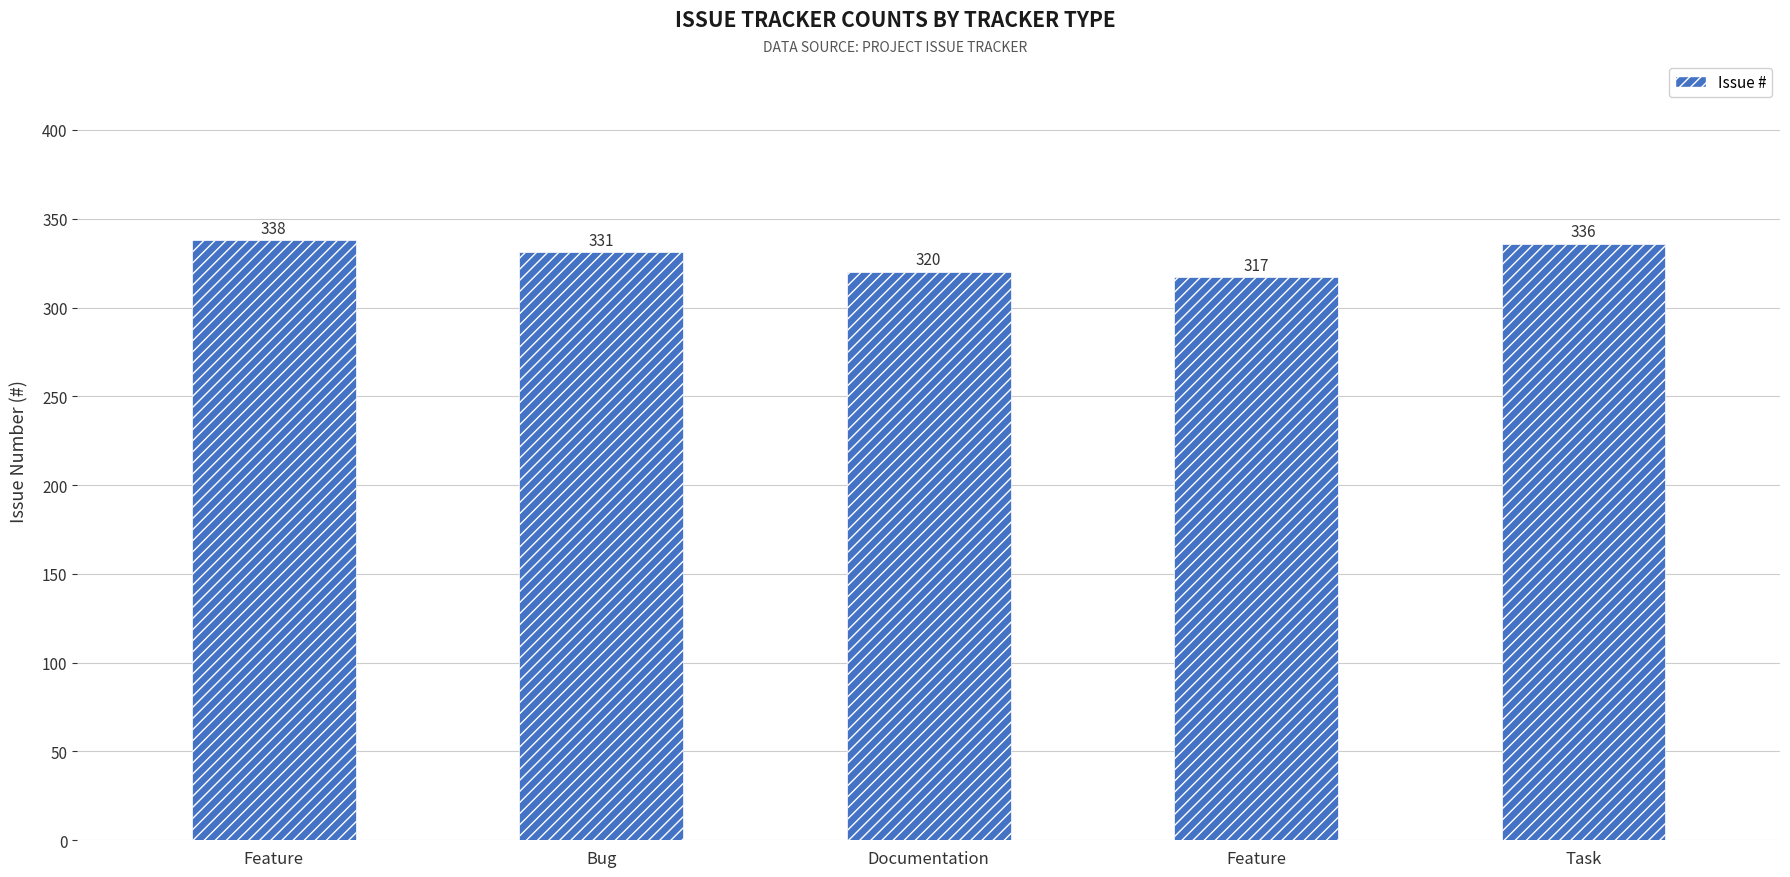

Reading right to left, what are all the values shown in this chart?

336	317	320	331	338